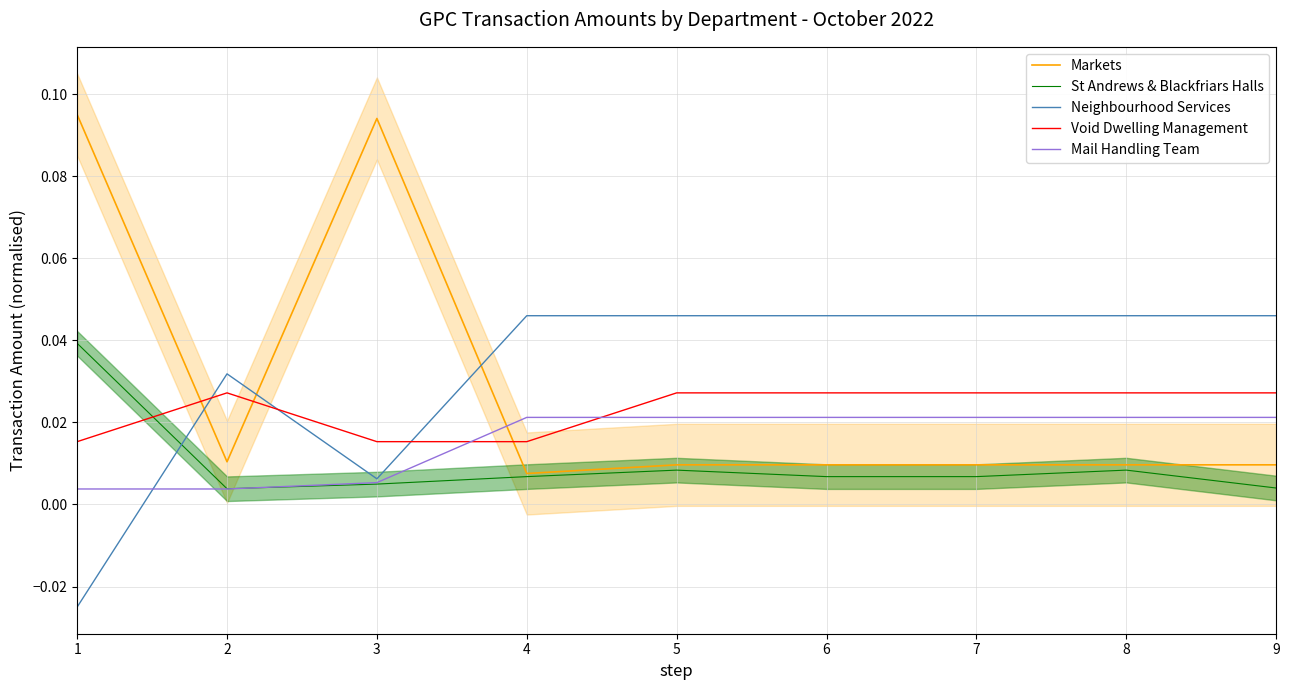

Is the value of St Andrews & Blackfriars Halls at 8 greater than the value of Mail Handling Team at 4?

No